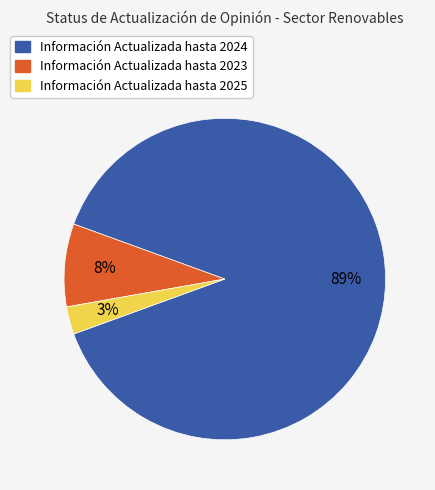

Does Información Actualizada hasta 2024 represent more than half of the total?

Yes